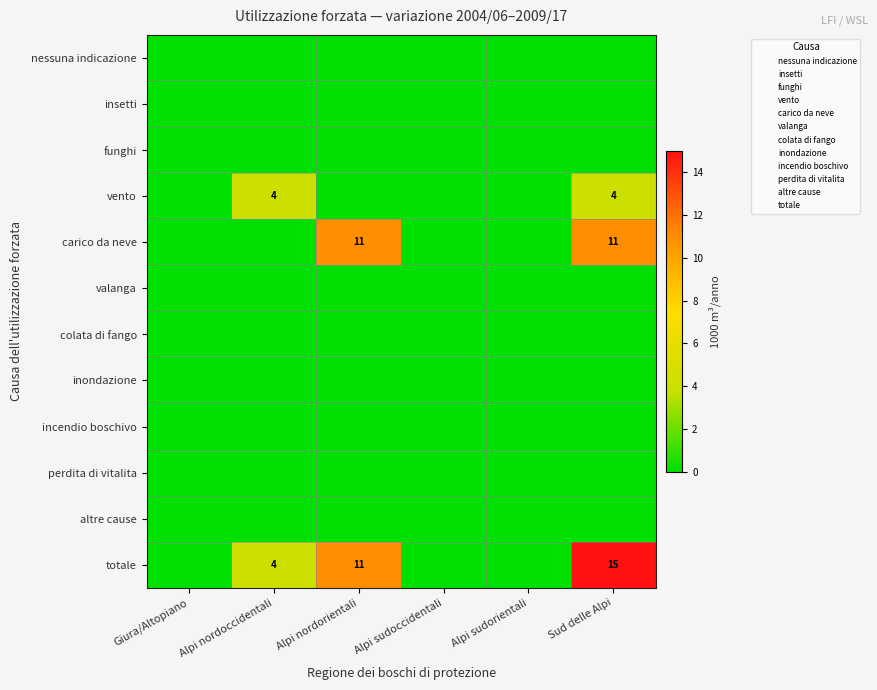

Which series has the largest total across all categories?

totale